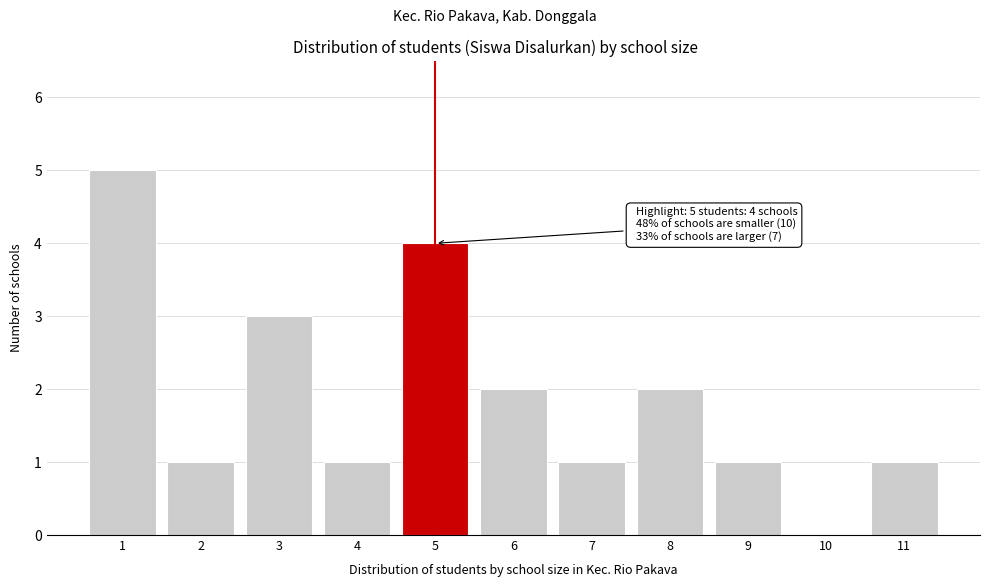

Reading left to right, transcribe all the data shown in this chart.

1=5	2=1	3=3	4=1	5=4	6=2	7=1	8=2	9=1	10=0	11=1